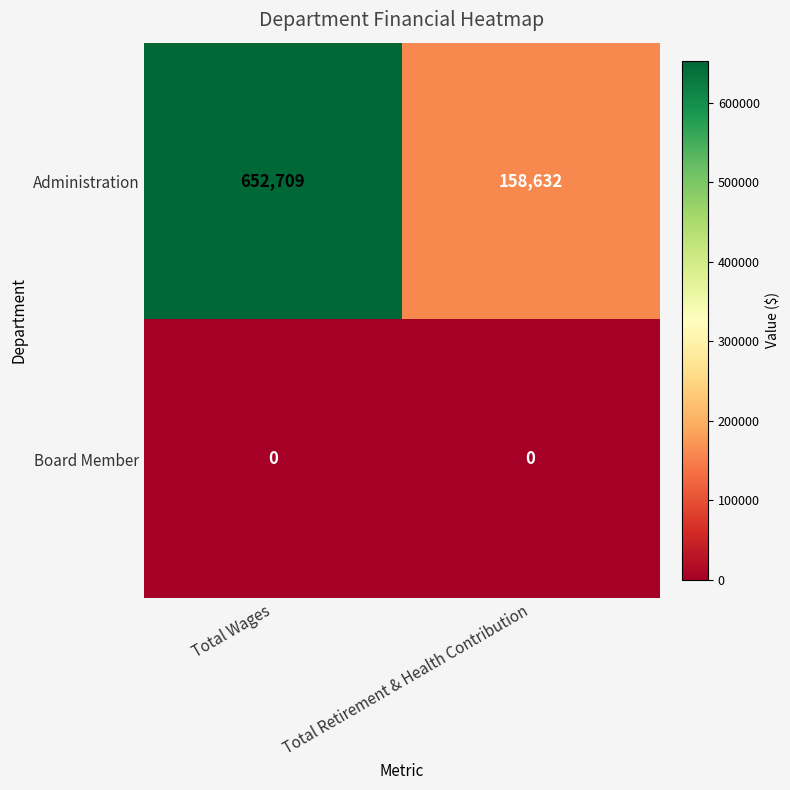

List the series in order of their peak value, lowest first.

Board Member, Administration